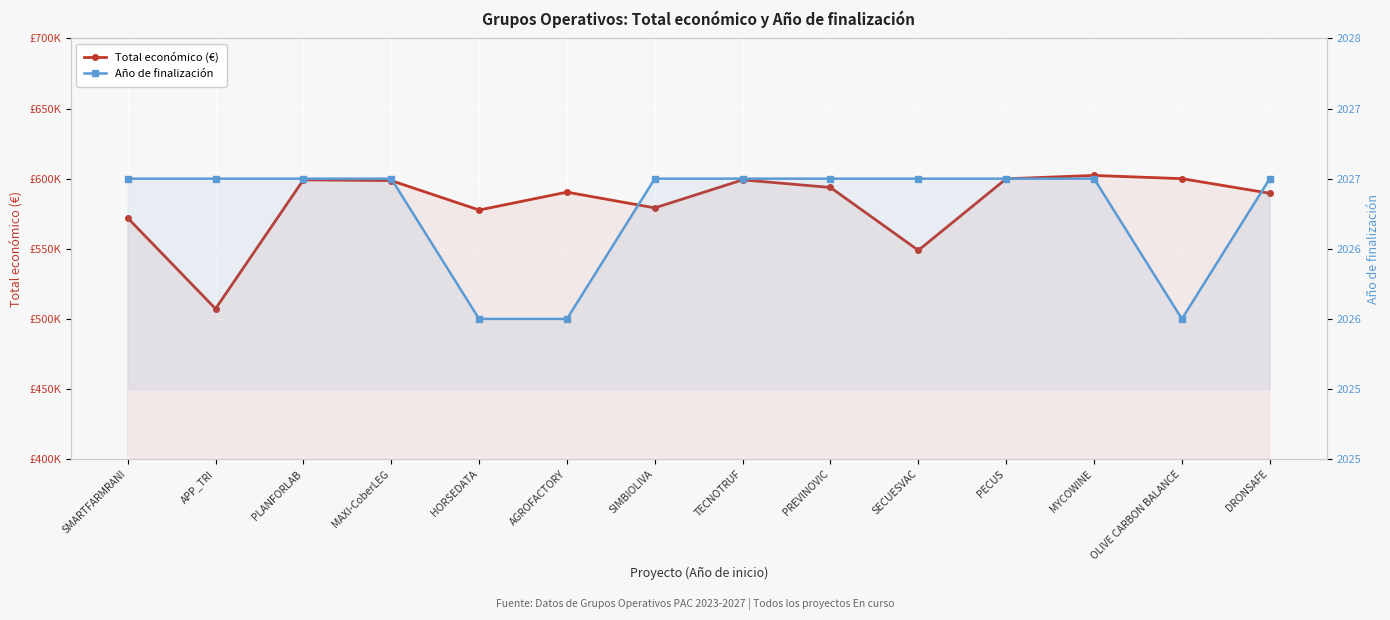

What is the smallest value displayed?

2026.0